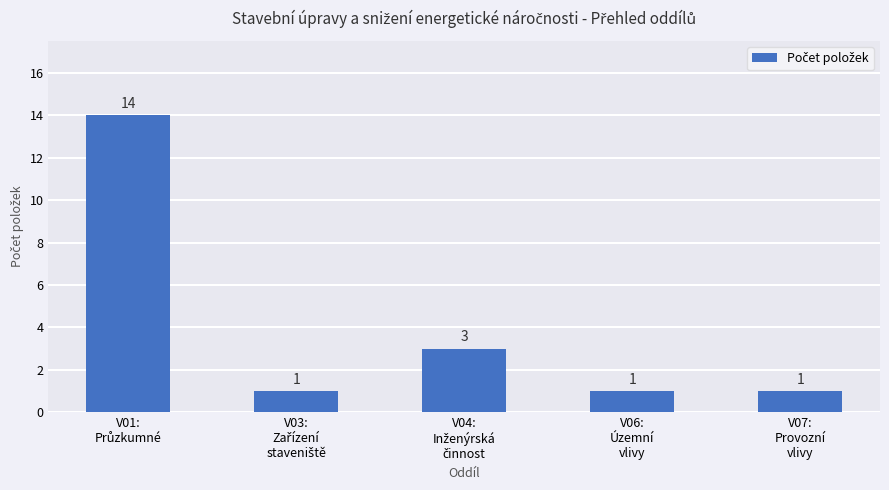

Count the values in the range 1 to 3.

4